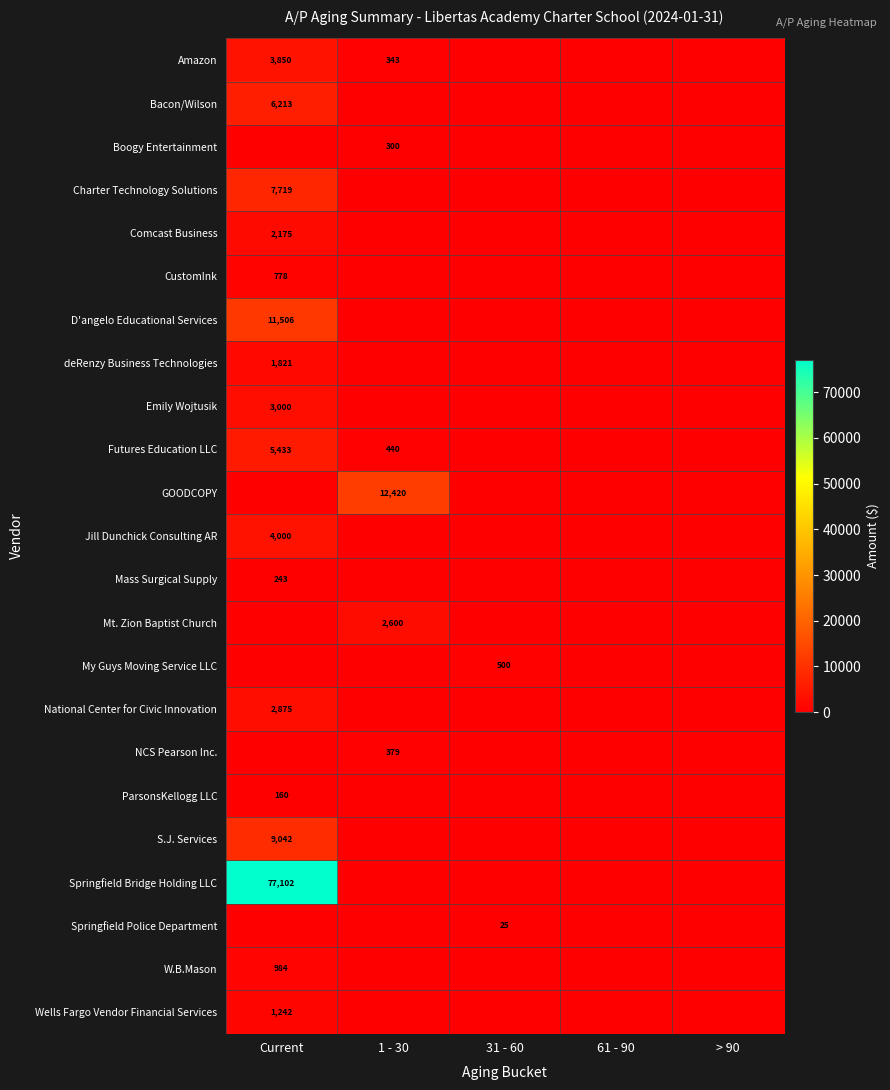

What is the maximum value shown in the chart?

77102.4